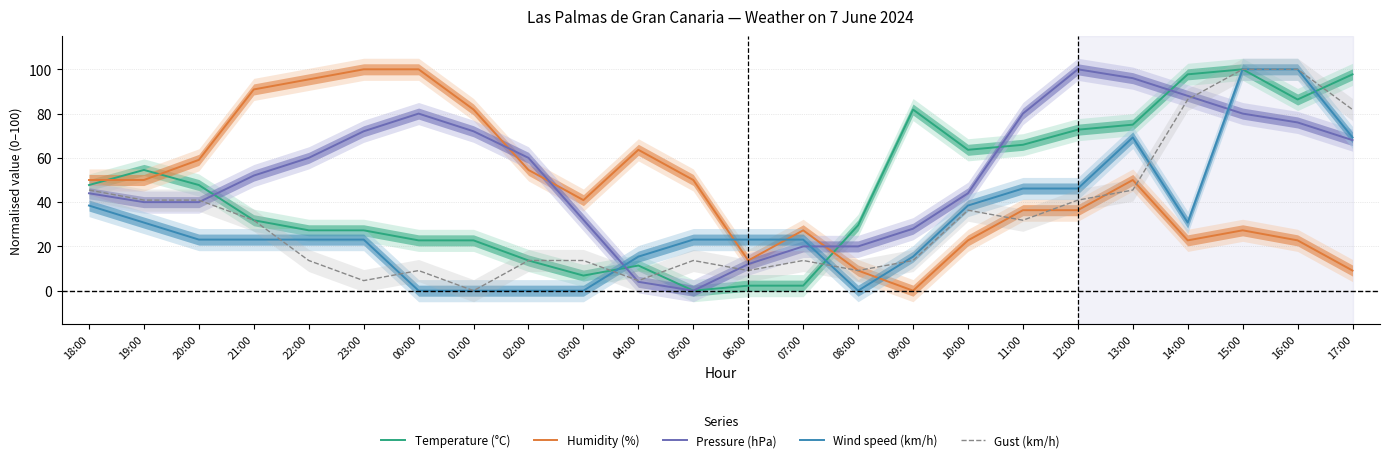

What is the label of the 13th point from the left?

06:00